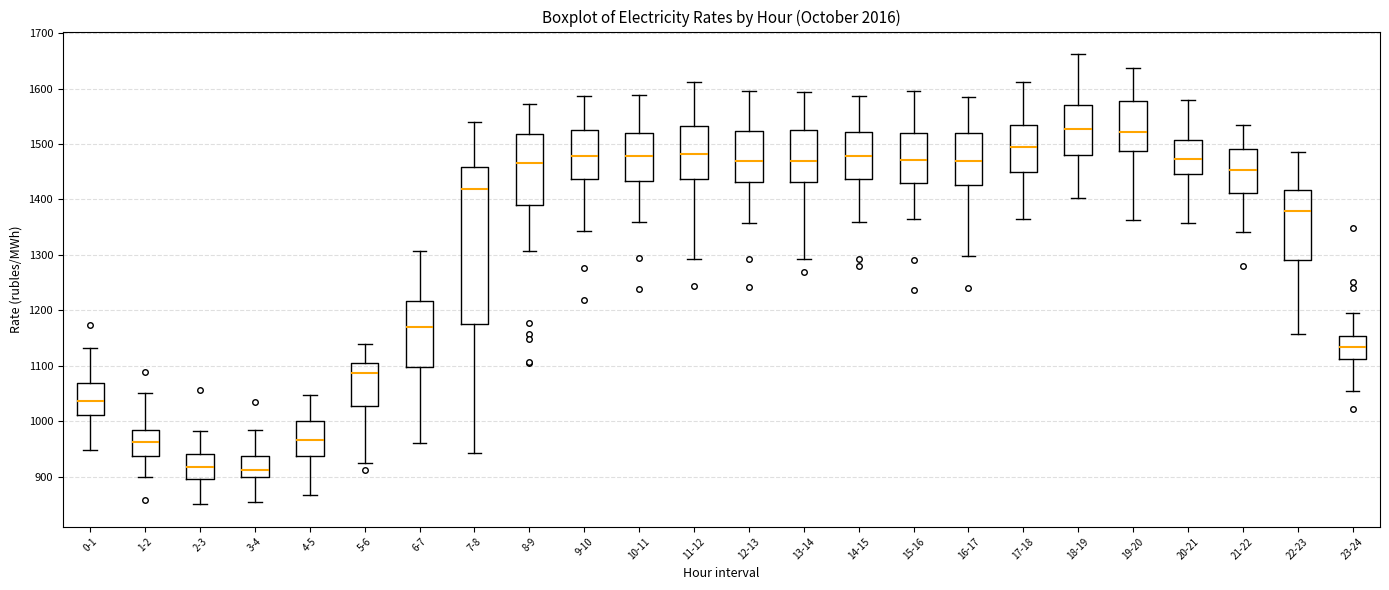

Reading left to right, read every box against the y-axis: the position of its median line, the range the box covers, and the ends of its whiskers. The values are not printed on the chart, so give them approximately, as read against the axis.

0-1: median 1040, box 1010 to 1070, whiskers 950 to 1130
1-2: median 960, box 940 to 980, whiskers 900 to 1050
2-3: median 920, box 900 to 940, whiskers 850 to 980
3-4: median 910, box 900 to 940, whiskers 850 to 980
4-5: median 970, box 940 to 1000, whiskers 870 to 1050
5-6: median 1090, box 1030 to 1100, whiskers 930 to 1140
6-7: median 1170, box 1100 to 1220, whiskers 960 to 1310
7-8: median 1420, box 1170 to 1460, whiskers 940 to 1540
8-9: median 1470, box 1390 to 1520, whiskers 1310 to 1570
9-10: median 1480, box 1440 to 1530, whiskers 1340 to 1590
10-11: median 1480, box 1430 to 1520, whiskers 1360 to 1590
11-12: median 1480, box 1440 to 1530, whiskers 1290 to 1610
12-13: median 1470, box 1430 to 1520, whiskers 1360 to 1600
13-14: median 1470, box 1430 to 1530, whiskers 1290 to 1590
14-15: median 1480, box 1440 to 1520, whiskers 1360 to 1590
15-16: median 1470, box 1430 to 1520, whiskers 1370 to 1600
16-17: median 1470, box 1430 to 1520, whiskers 1300 to 1590
17-18: median 1490, box 1450 to 1530, whiskers 1370 to 1610
18-19: median 1530, box 1480 to 1570, whiskers 1400 to 1660
19-20: median 1520, box 1490 to 1580, whiskers 1360 to 1640
20-21: median 1470, box 1450 to 1510, whiskers 1360 to 1580
21-22: median 1450, box 1410 to 1490, whiskers 1340 to 1530
22-23: median 1380, box 1290 to 1420, whiskers 1160 to 1490
23-24: median 1130, box 1110 to 1150, whiskers 1050 to 1190